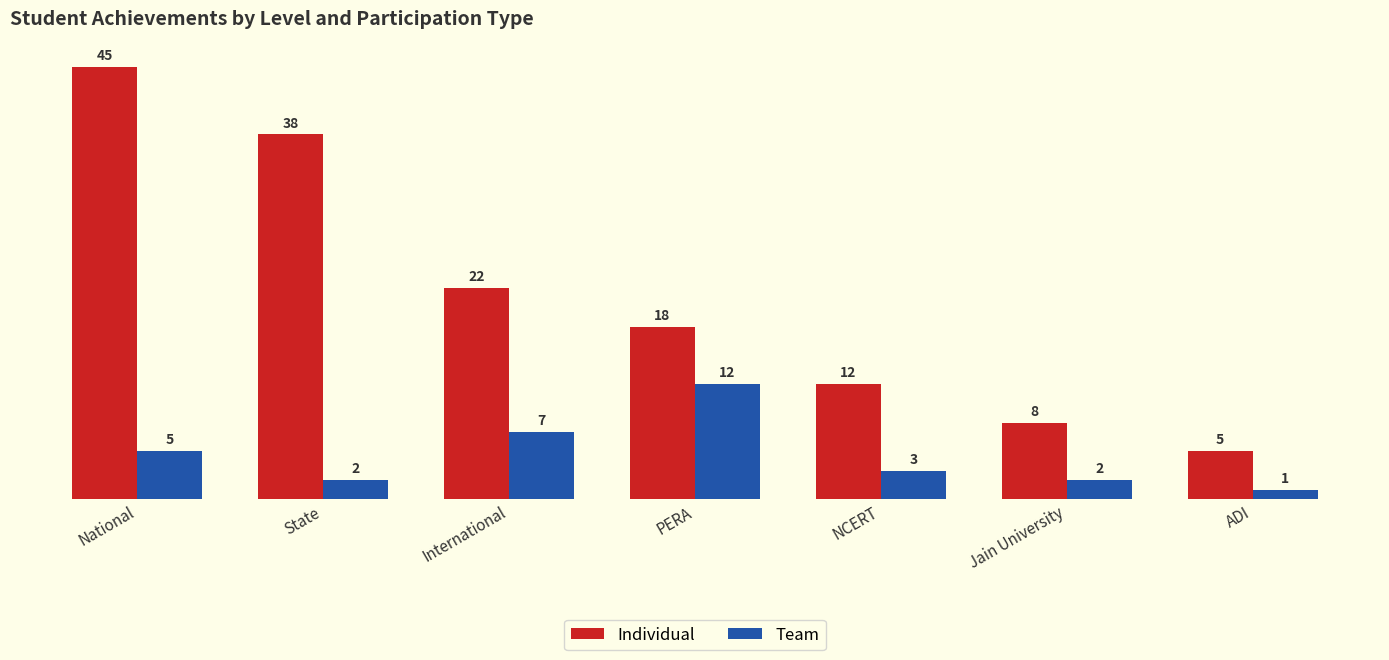

Where is Team nearest to the value 6?

National